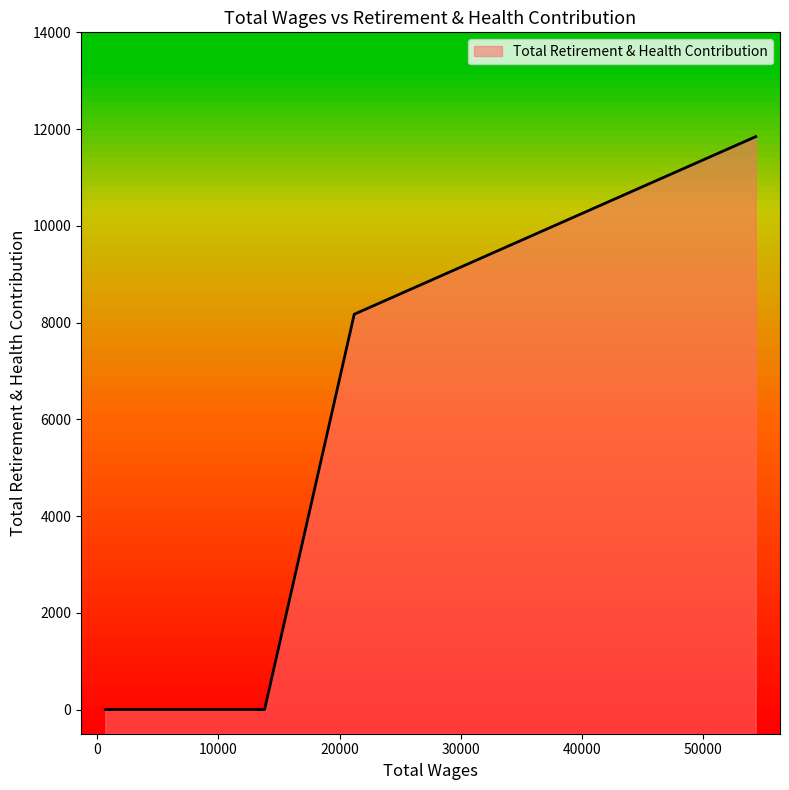

Count the values in the range 0 to 8172.

5